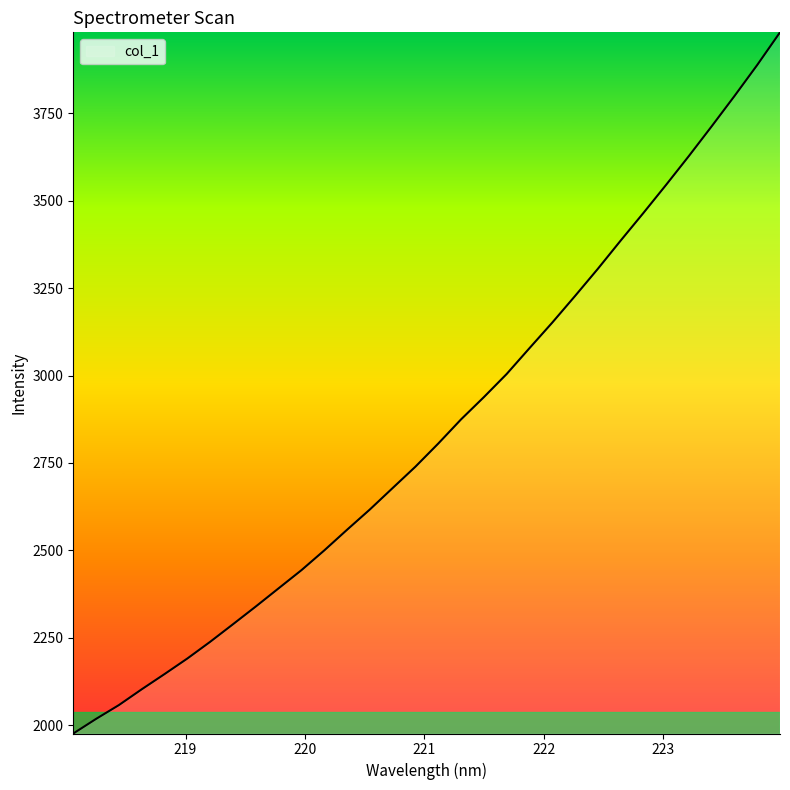

What is the smallest value displayed?

1976.7